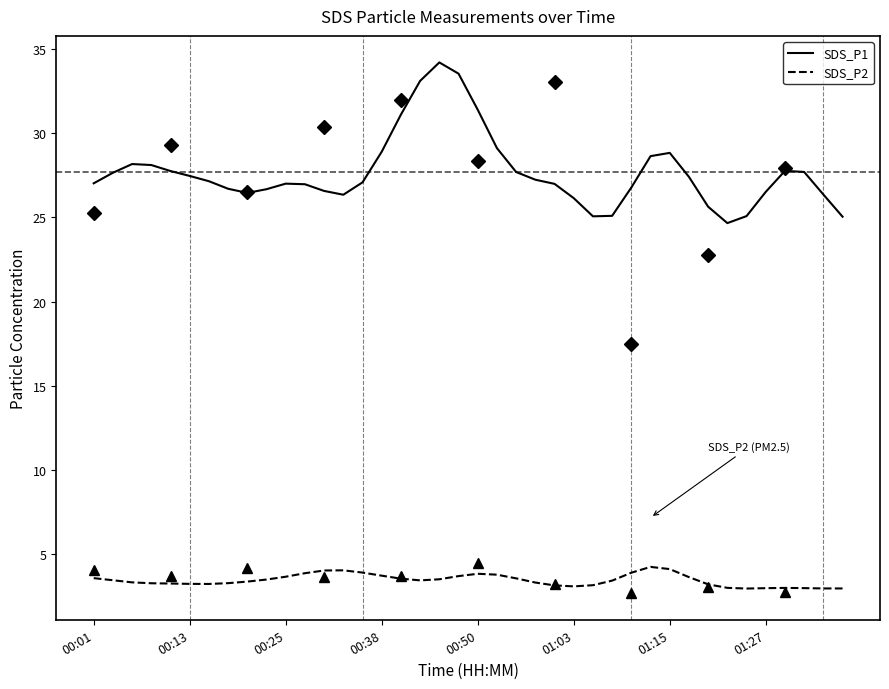

List the series in order of their overall mean, highest first.

SDS_P1, SDS_P2